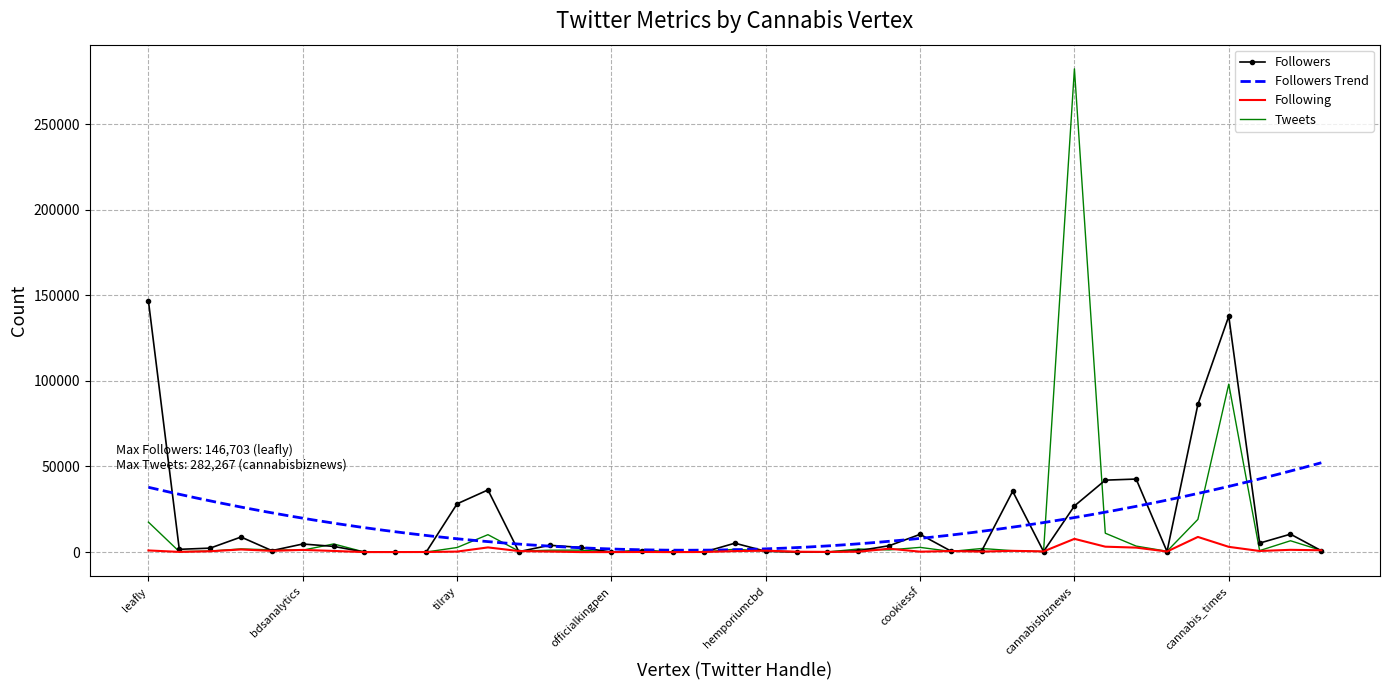

Between fluentcannabis and dosist, which is larger?

fluentcannabis